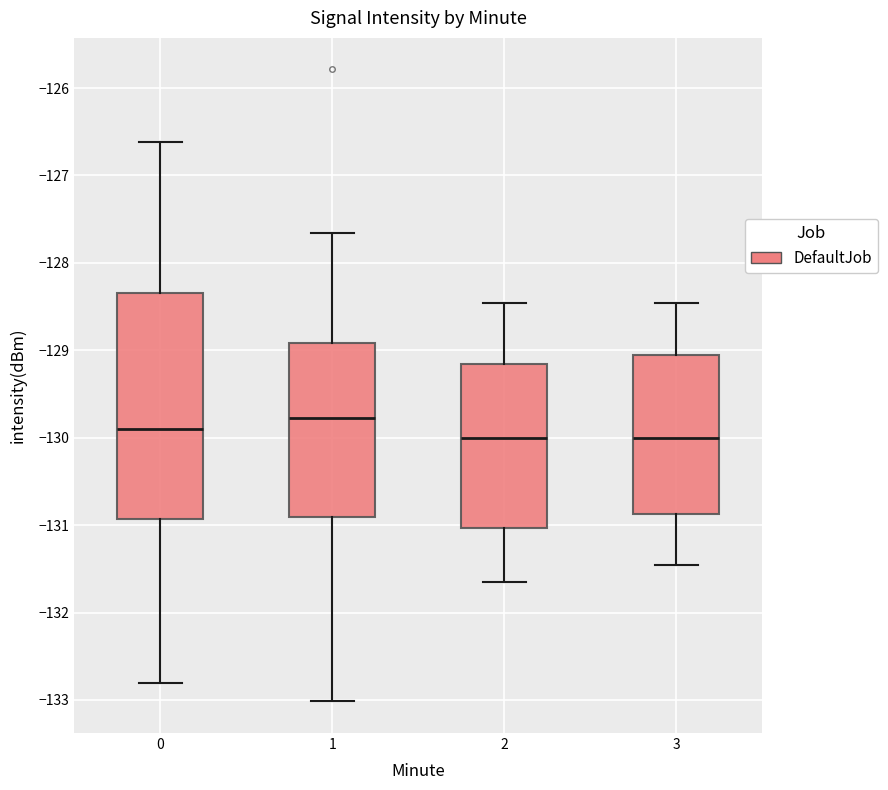

Where is the upper edge of the box at x = 0 on the y-axis? The values are not printed on the chart, so give them approximately, as read against the axis.

-128.3